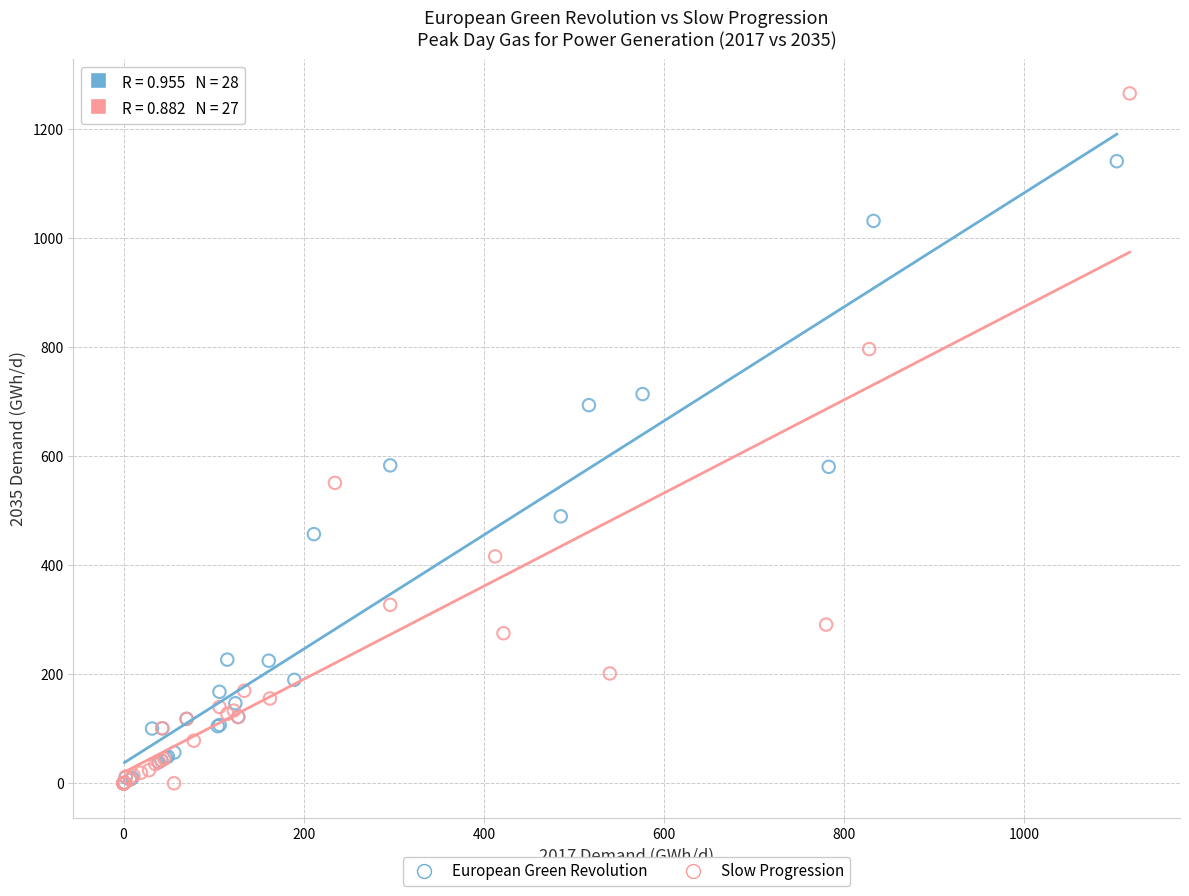

What are all the series names shown in the legend?

European Green Revolution, Slow Progression